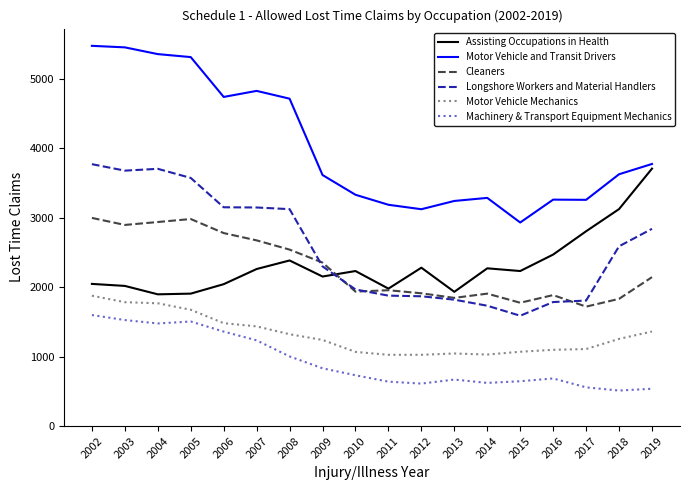

Which series has the largest total across all categories?

Motor Vehicle and Transit Drivers